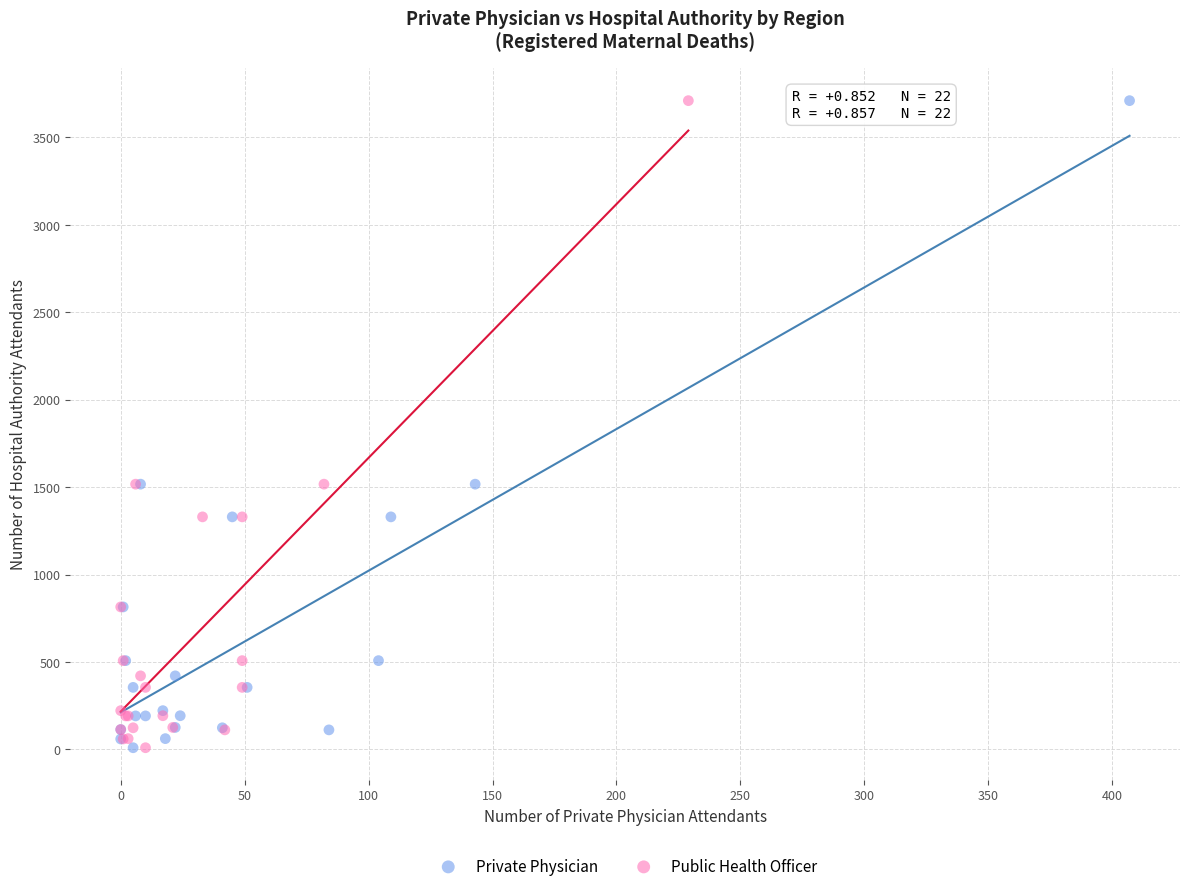

What are all the series names shown in the legend?

Private Physician, Public Health Officer